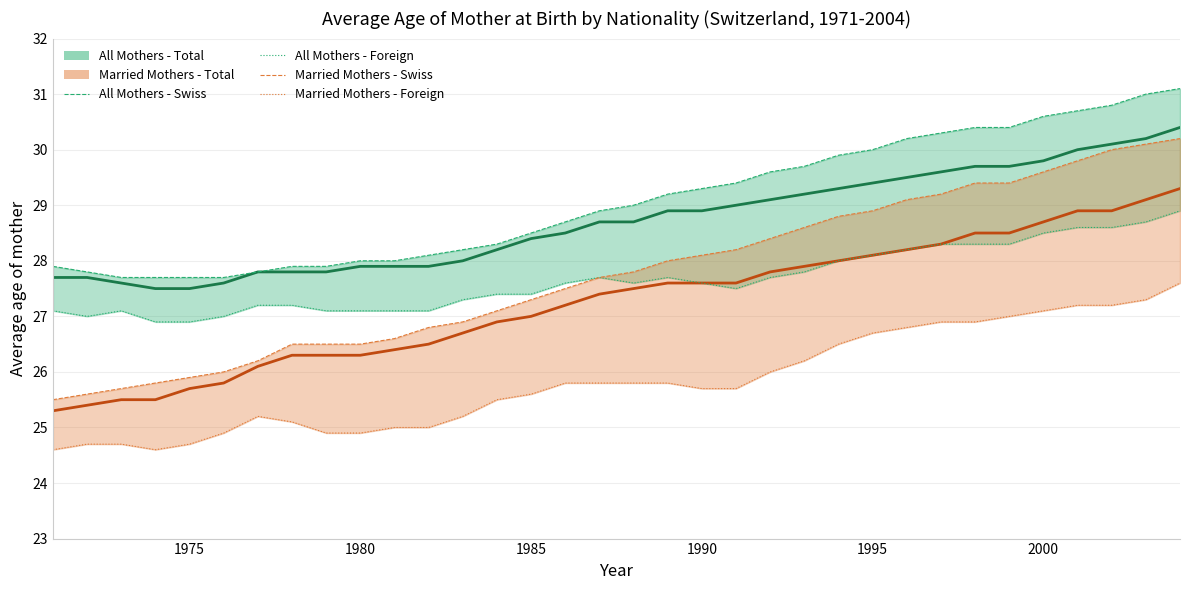

At how many categories does at least one series exceed 27?

34